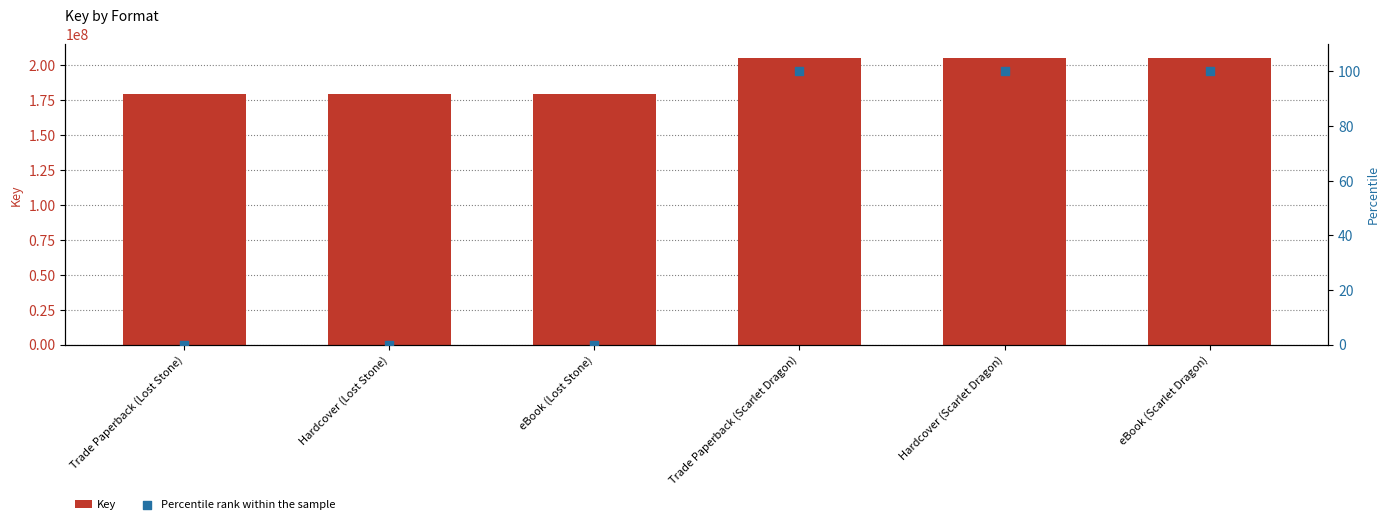

Which series reaches the minimum Y coordinate?

Percentile rank within the sample